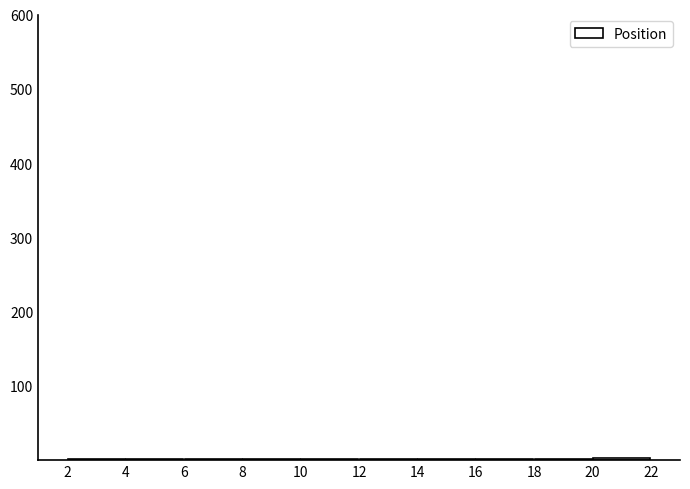

Reading left to right, transcribe this chart: for each bar, give the range it covers on the x-axis and its height. The values are not printed on the chart, so give them approximately, as read against the axis.

2 to 4: under 10
4 to 6: under 10
6 to 8: under 10
8 to 10: under 10
10 to 12: under 10
12 to 14: under 10
14 to 16: under 10
16 to 18: under 10
18 to 20: under 10
20 to 22: under 10